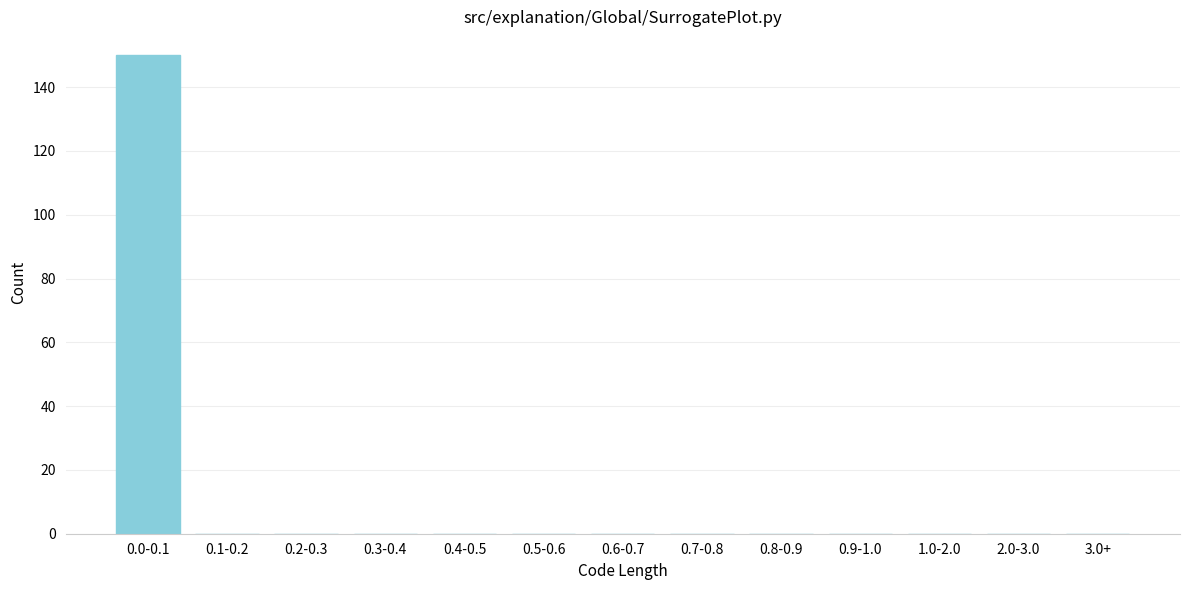

Reading left to right, list all the values displayed in this chart.

0.0-0.1=150	0.1-0.2=0	0.2-0.3=0	0.3-0.4=0	0.4-0.5=0	0.5-0.6=0	0.6-0.7=0	0.7-0.8=0	0.8-0.9=0	0.9-1.0=0	1.0-2.0=0	2.0-3.0=0	3.0+=0